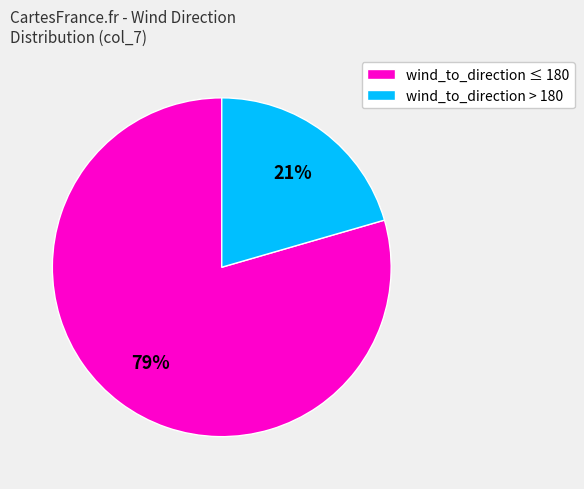

To the nearest percent, what portion does wind_to_direction ≤ 180 represent?

79%